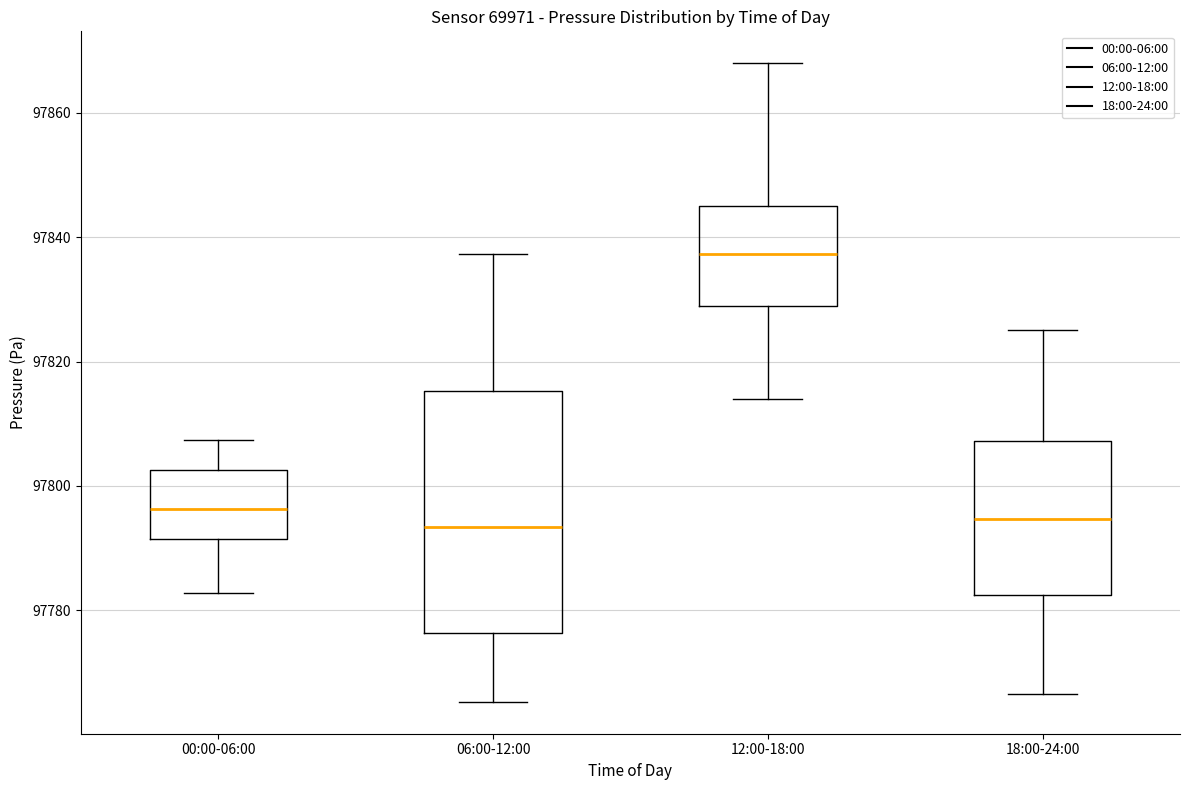

Reading left to right, read every box against the y-axis: the position of its median line, the range the box covers, and the ends of its whiskers. The values are not printed on the chart, so give them approximately, as read against the axis.

00:00-06:00: median 97796, box 97792 to 97802, whiskers 97782 to 97808
06:00-12:00: median 97794, box 97776 to 97816, whiskers 97766 to 97838
12:00-18:00: median 97838, box 97830 to 97846, whiskers 97814 to 97868
18:00-24:00: median 97794, box 97782 to 97808, whiskers 97766 to 97826